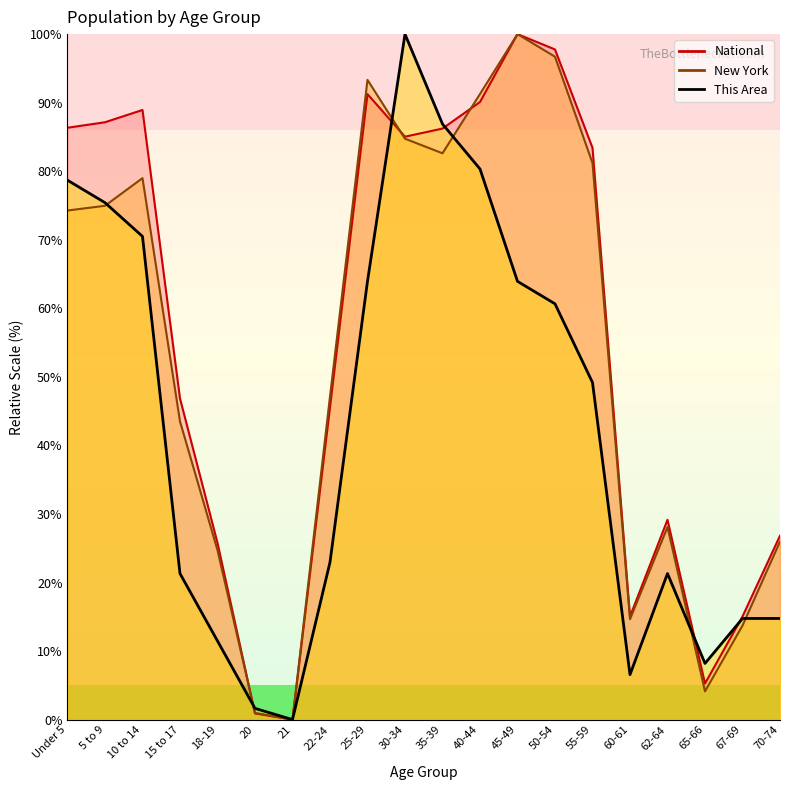

The National series shows 25.8 at 18-19. True or false?

True